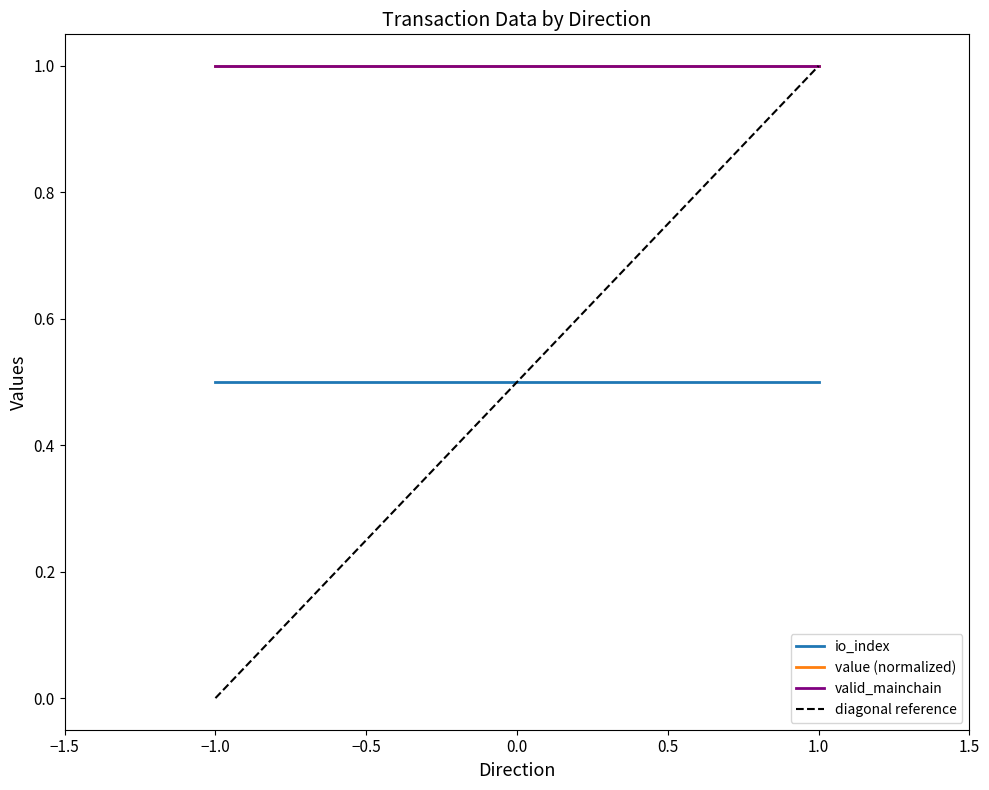

Between −1.0 and 1.0, which series saw the biggest shift?

diagonal reference